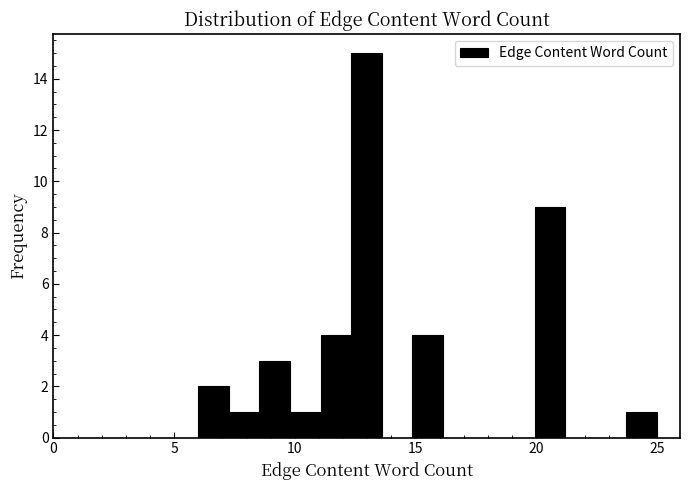

Read against the x-axis, roughly where is the centre of the tallest bar?

13.0